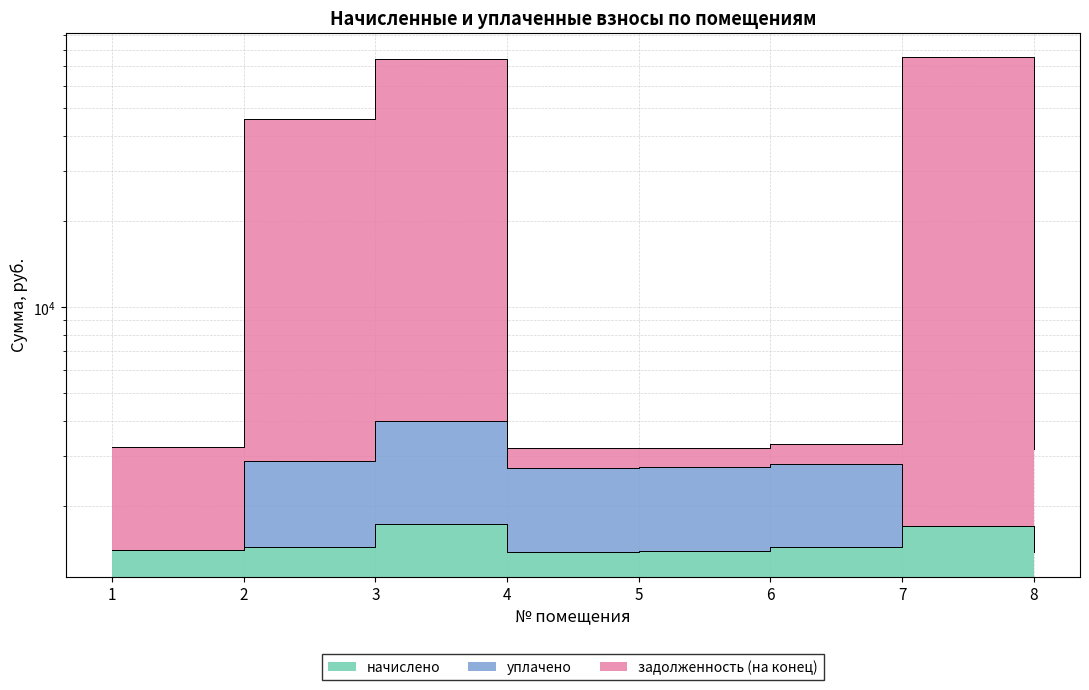

True or false: начислено and задолженность (на конец) intersect in this chart.

False